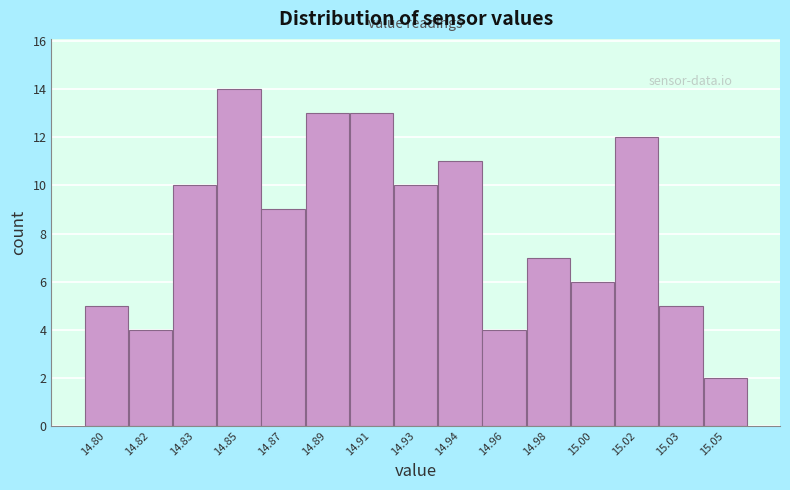

Reading left to right, what are all the values shown in this chart?

5	4	10	14	9	13	13	10	11	4	7	6	12	5	2